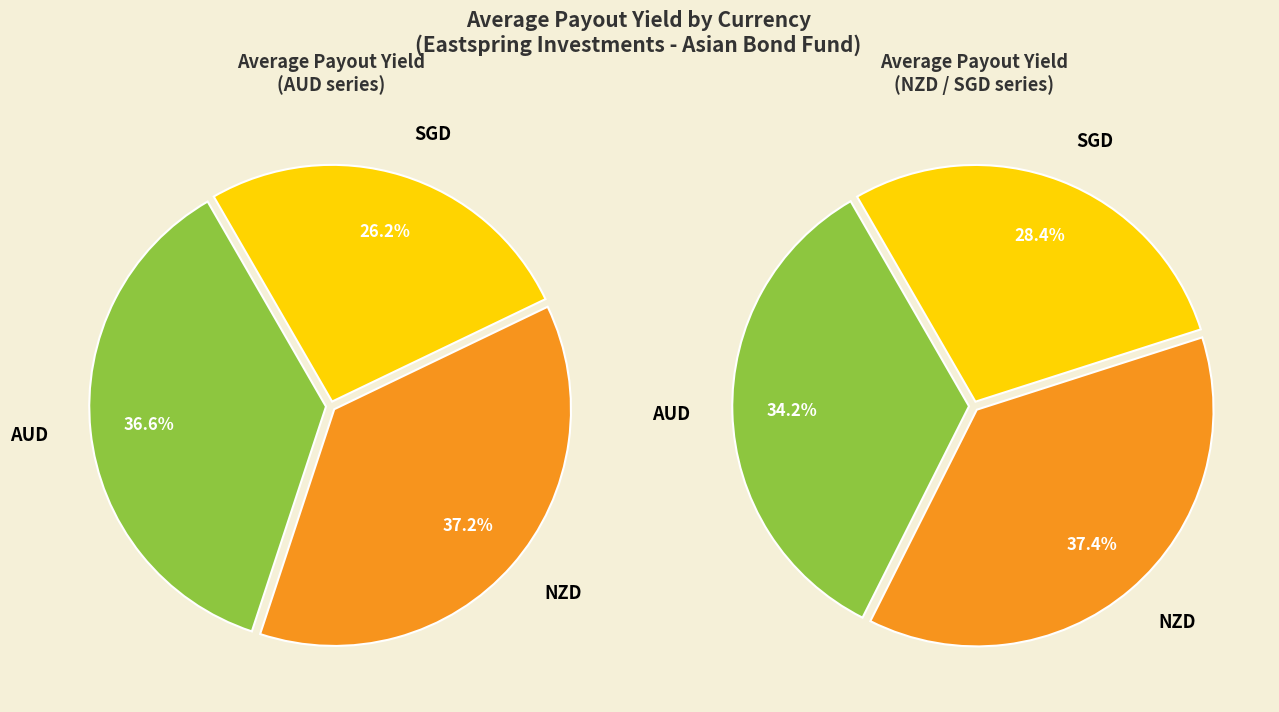

What percentage is the AUD slice, to the nearest percent?

37%